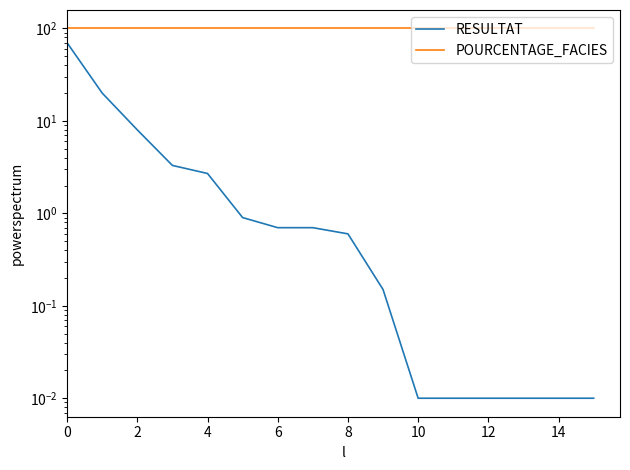

Rank the series by their average value, from lowest to highest.

RESULTAT, POURCENTAGE_FACIES